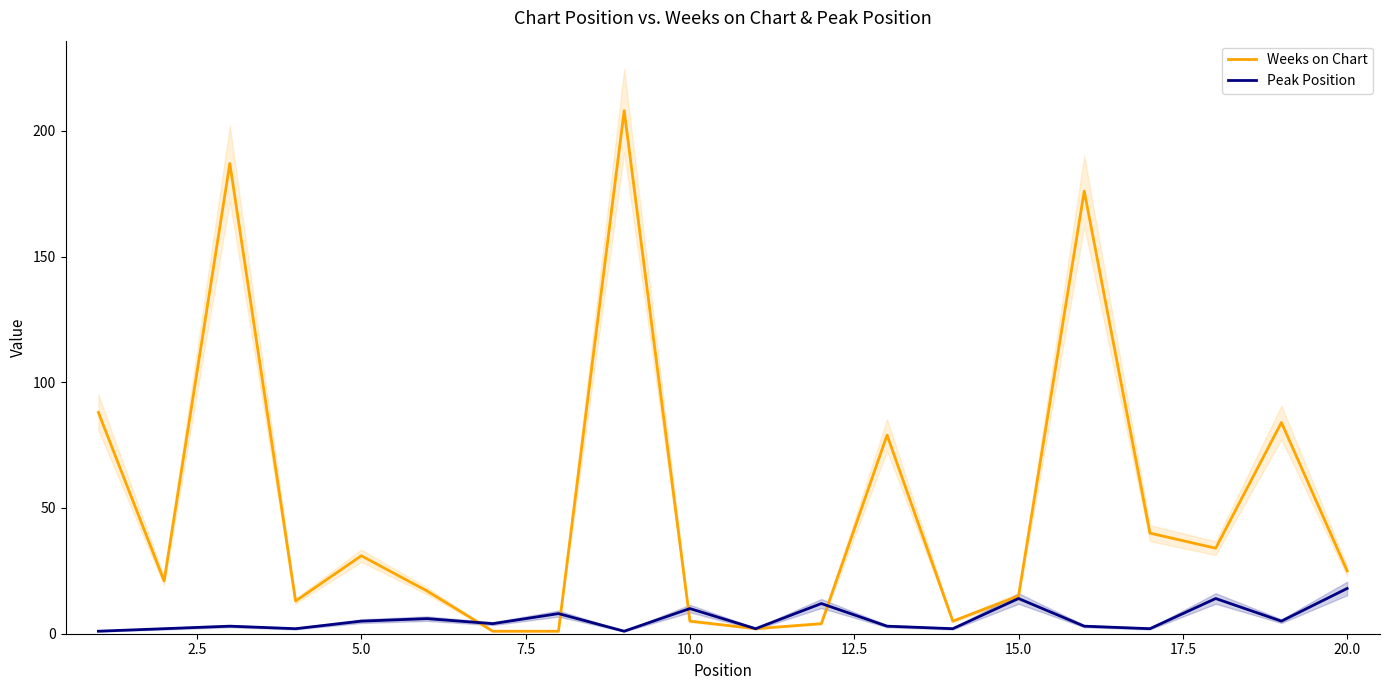

True or false: Peak Position and Weeks on Chart cross at least once.

True